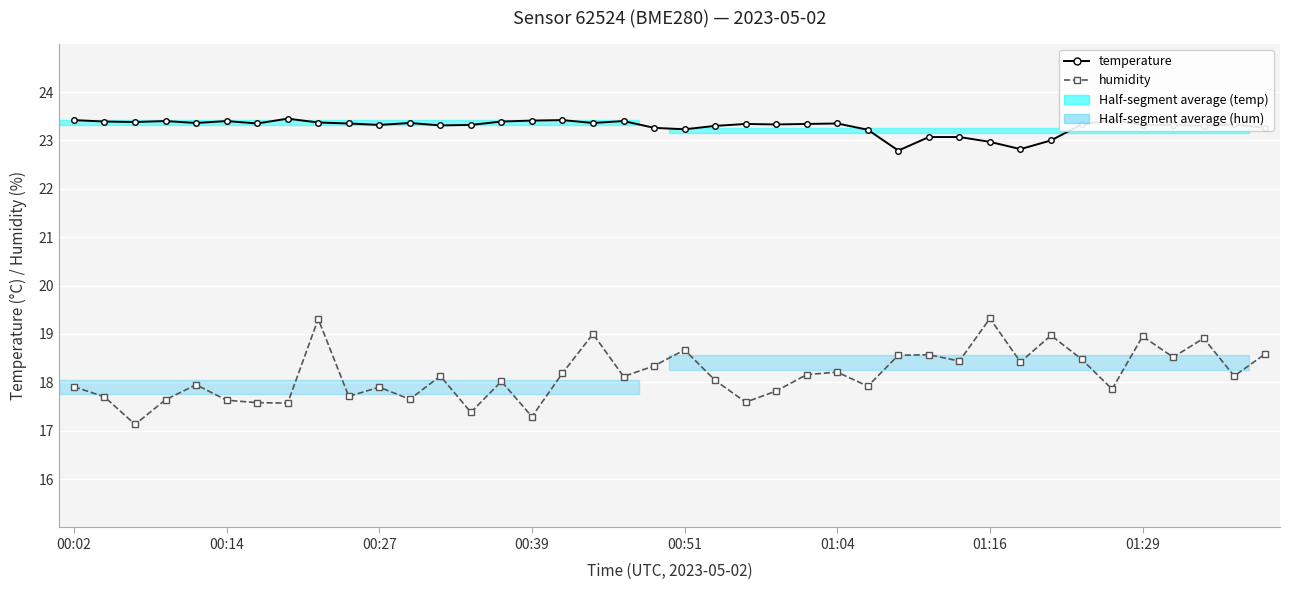

True or false: temperature has more than 0 points higher than both neighbors.

True